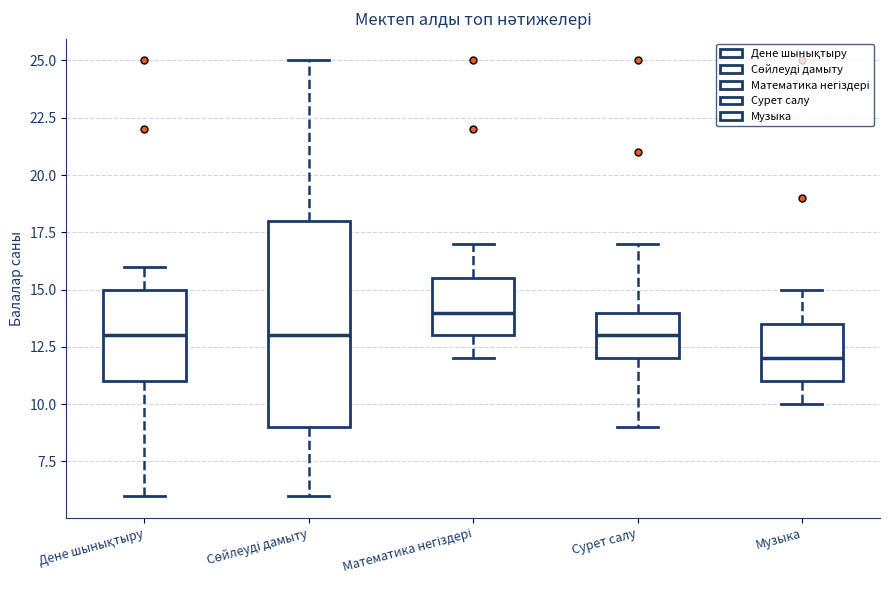

Where is the lower edge of the box for Сурет салу on the y-axis? The values are not printed on the chart, so give them approximately, as read against the axis.

12.0